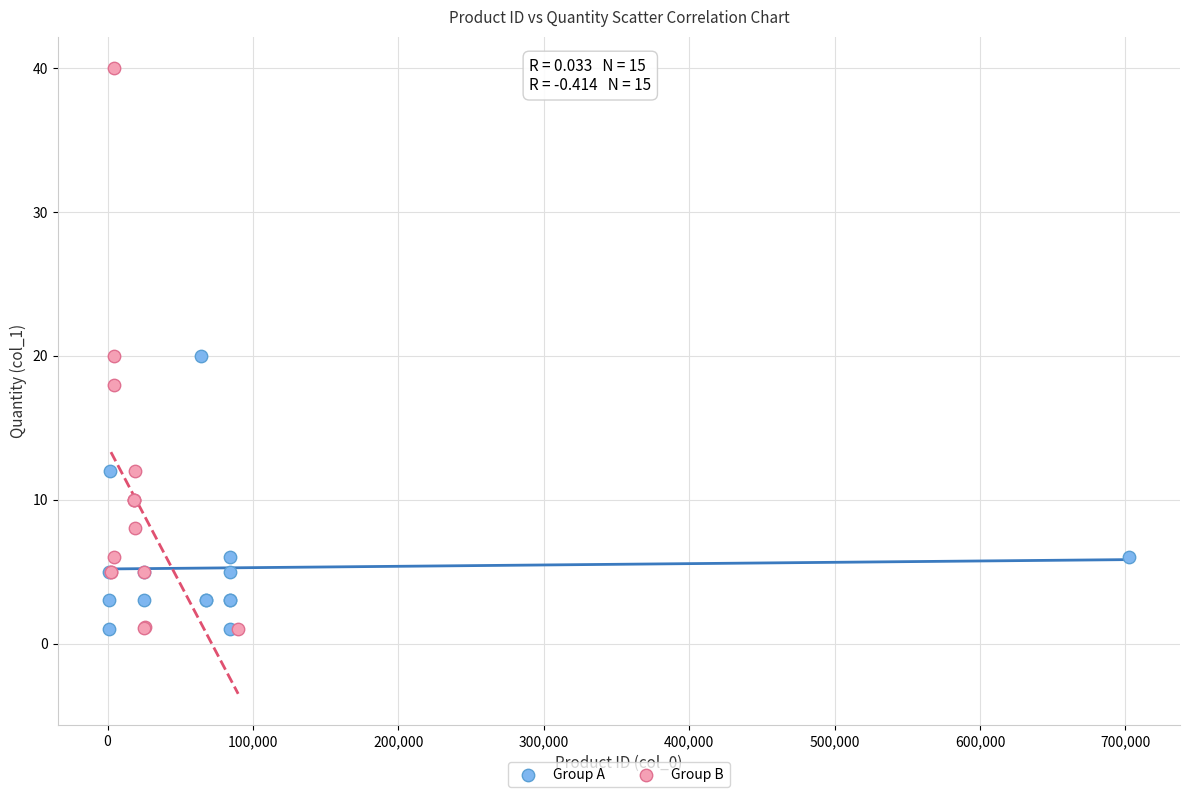

Which series has the largest Y range (max minus min)?

Group B